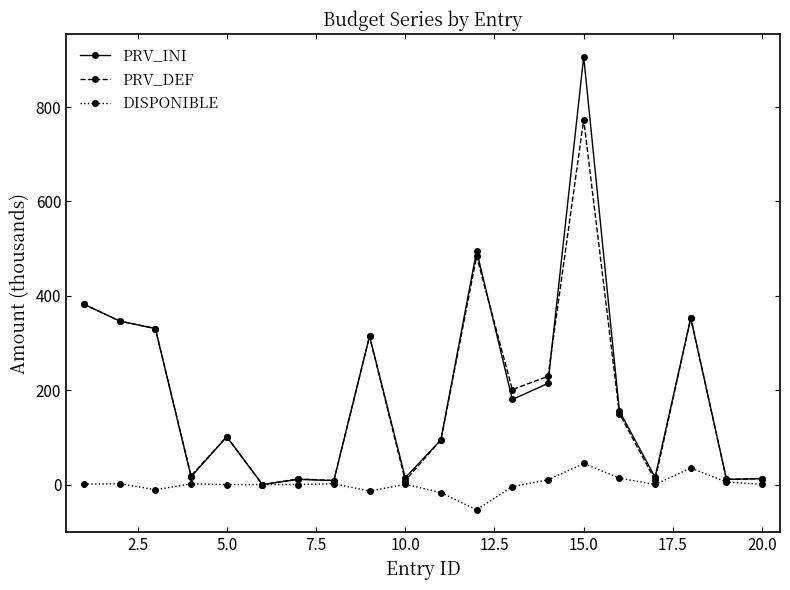

What is the greatest value displayed?

906.8